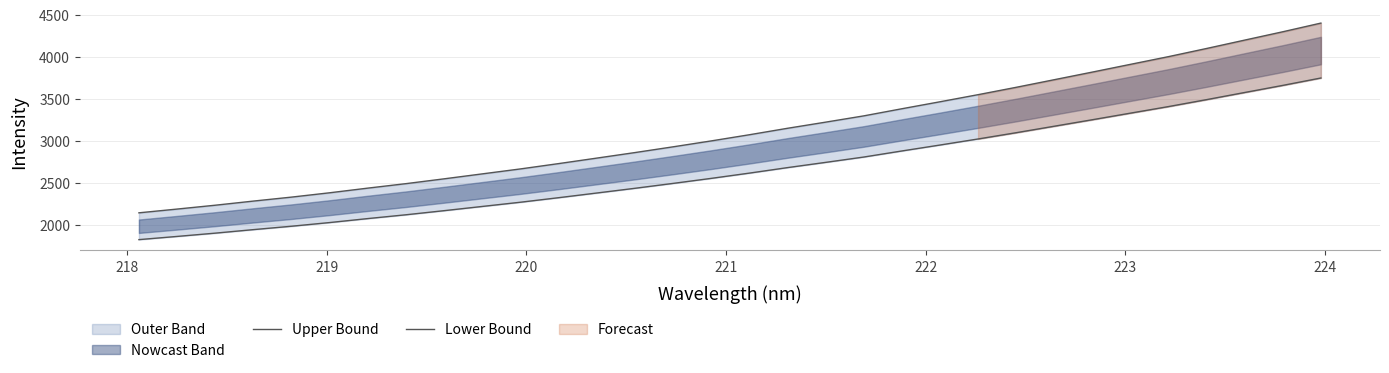

True or false: Upper Bound and Lower Bound intersect in this chart.

False